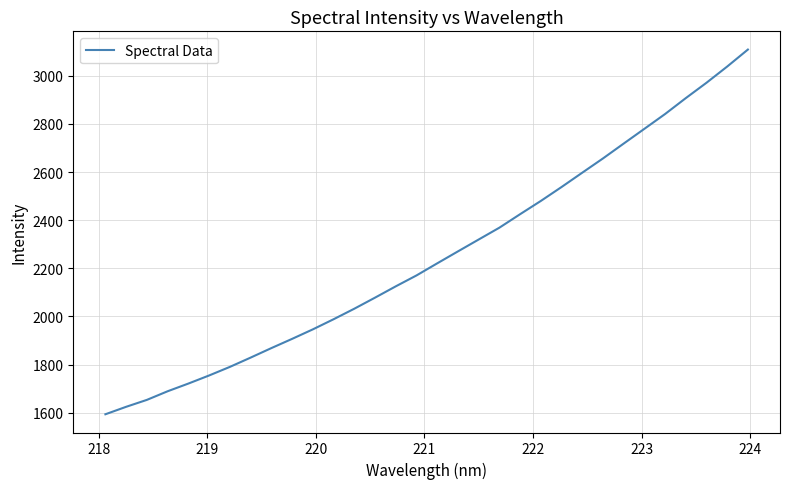

What is the maximum value shown in the chart?

3108.8